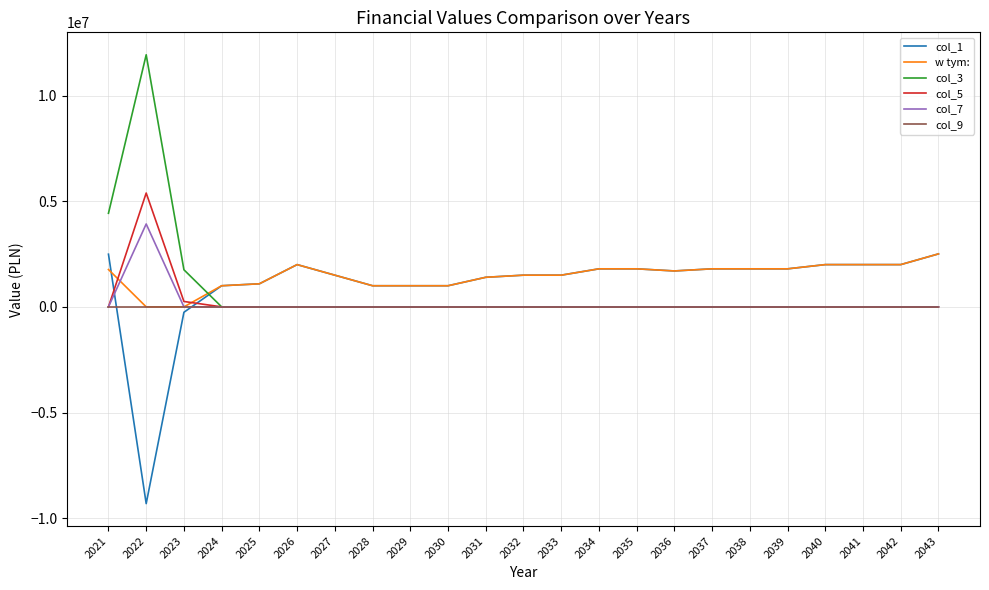

True or false: col_1 and col_9 cross at least once.

True